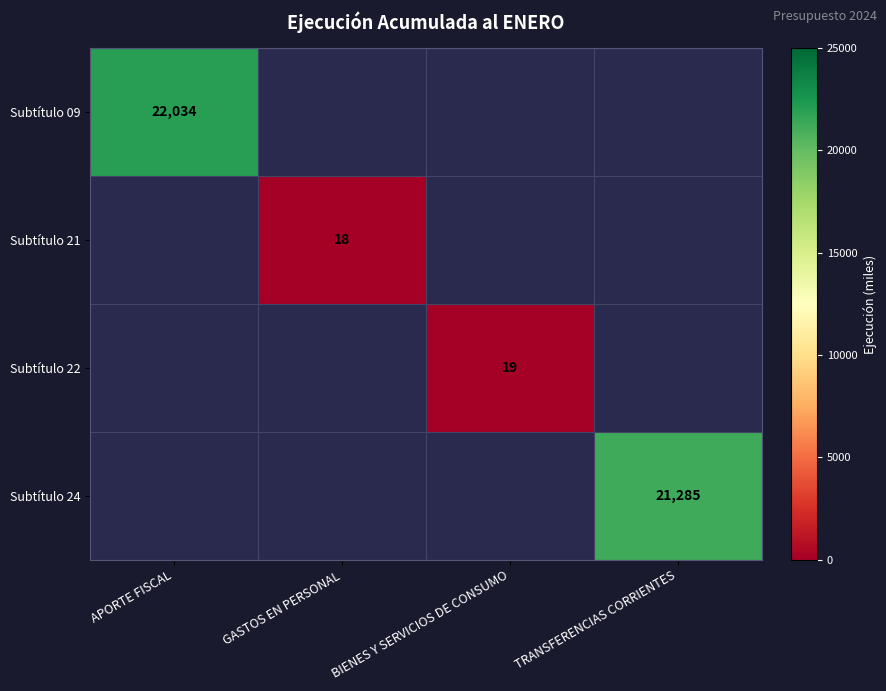

Is it true that Subtítulo 21 equals 18 at GASTOS EN PERSONAL?

True